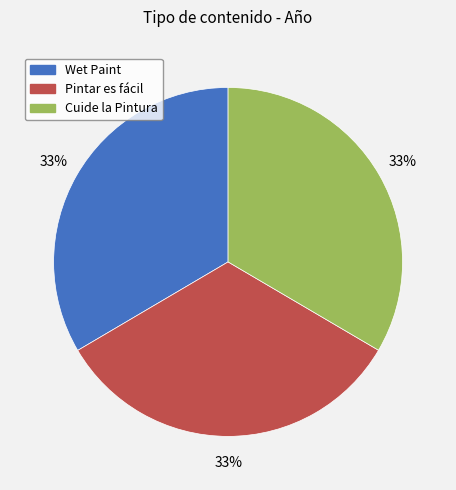

The Wet Paint slice represents 33% of the pie. True or false?

True